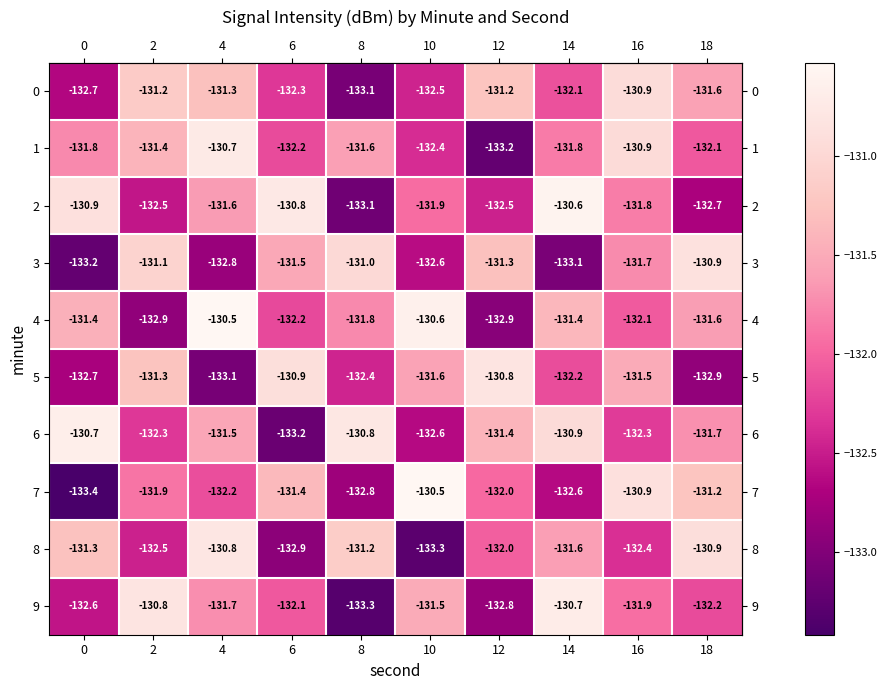

Where does the 8 series first go above -131?

4